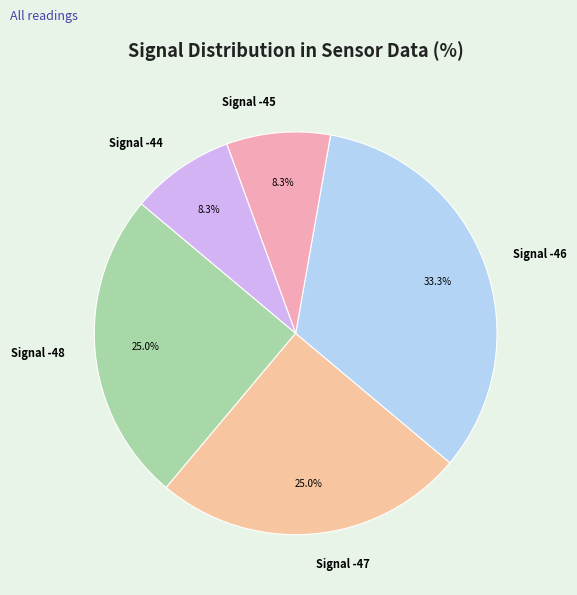

What portion of the pie excludes Signal -44?

91.7%